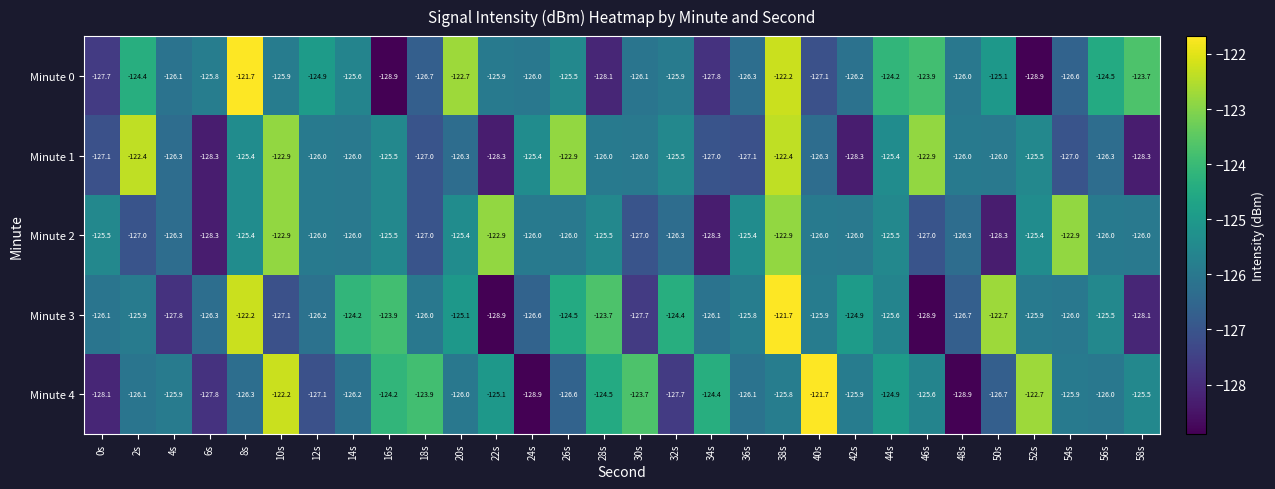

At which label does Minute 4 reach its peak?

40s